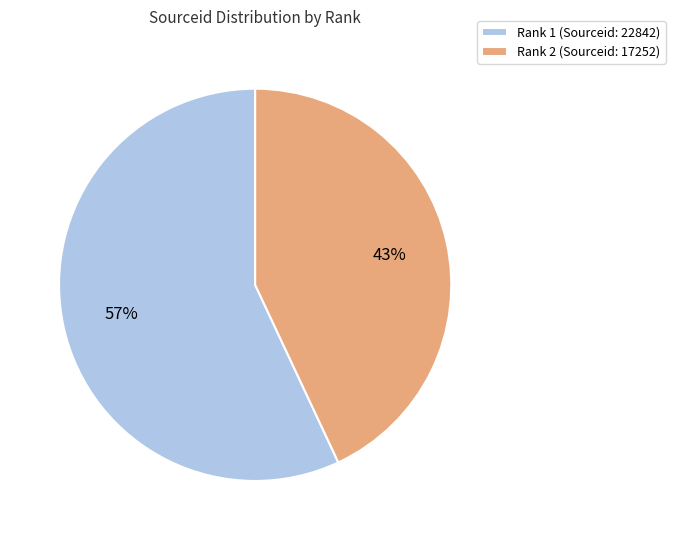

How many slices are in this pie chart?

2